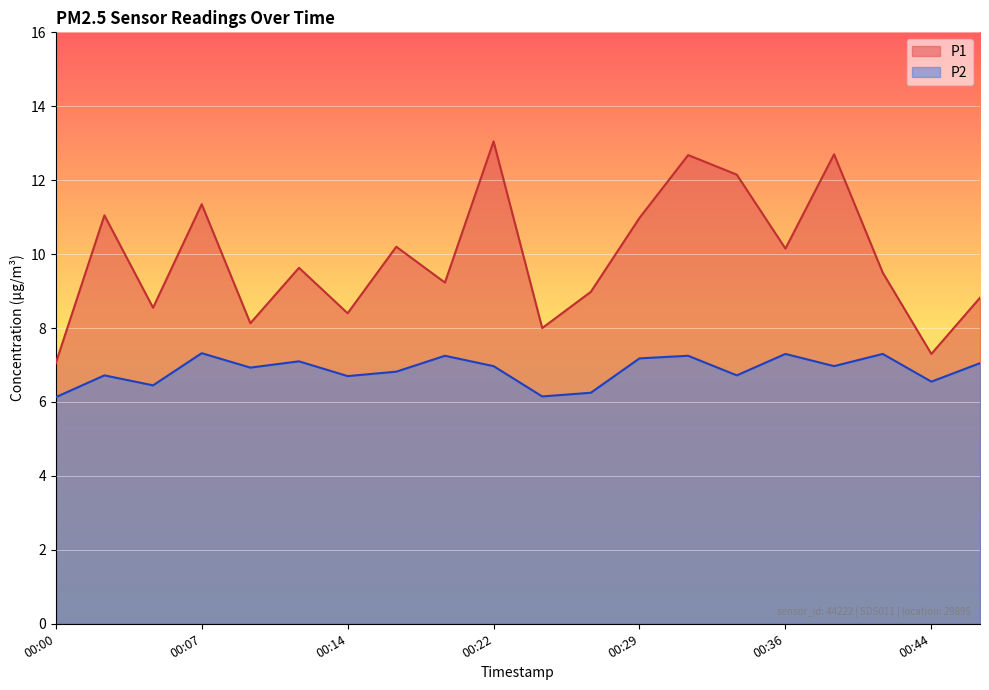

Reading right to left, transcribe all the data shown in this chart.

P1: 8.8	7.3	9.5	12.7	10.2	12.2	12.7	11.0	9.0	8.0	13.1	9.2	10.2	8.4	9.6	8.1	11.3	8.6	11.1	7.0
P2: 7.0	6.5	7.3	7.0	7.3	6.7	7.2	7.2	6.2	6.2	7.0	7.2	6.8	6.7	7.1	6.9	7.3	6.5	6.7	6.1